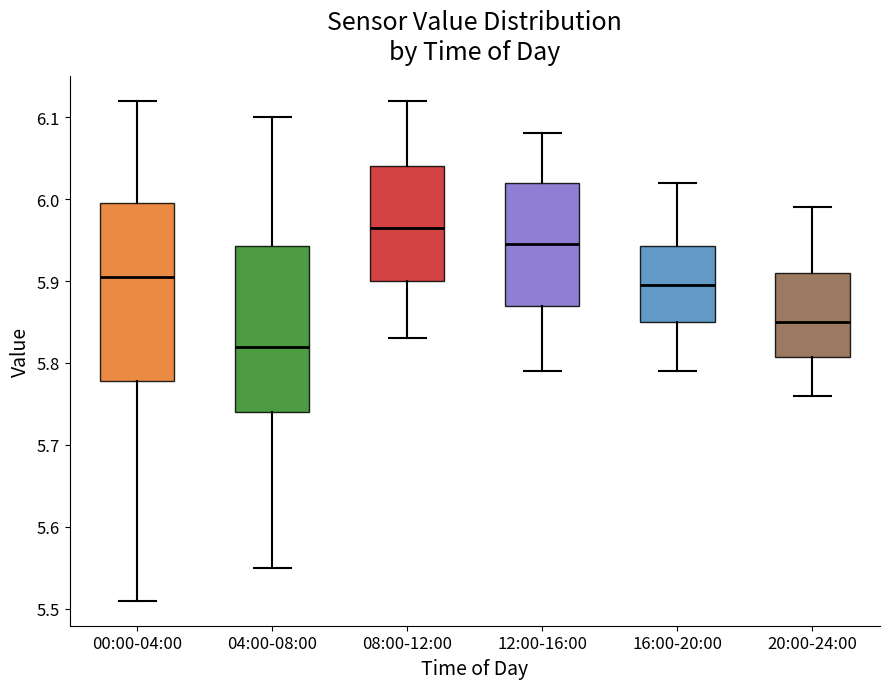

Where is the lower edge of the box for 04:00-08:00 on the y-axis? The values are not printed on the chart, so give them approximately, as read against the axis.

5.74